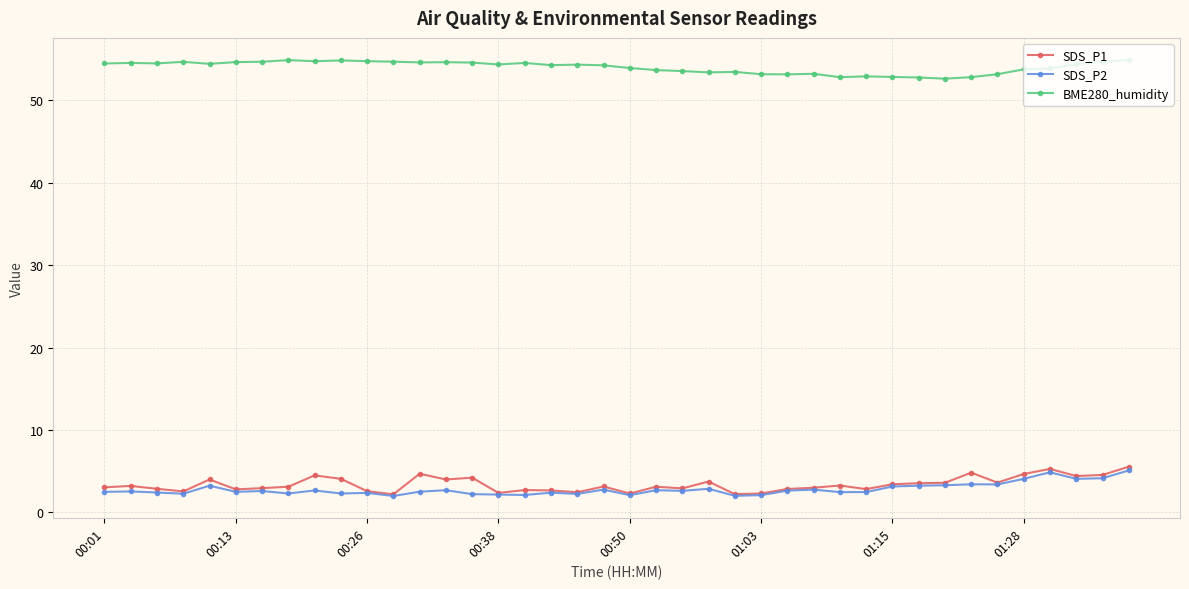

In SDS_P1, how many points are higher than both neighbors (excluding endpoints)?

12